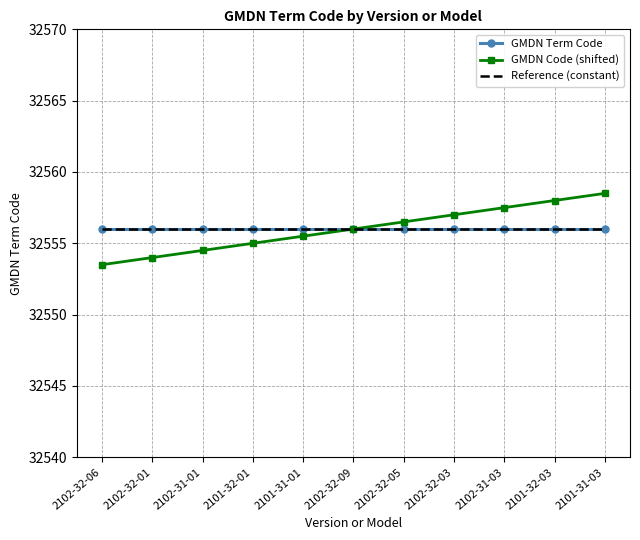

What is the maximum value shown in the chart?

32558.5